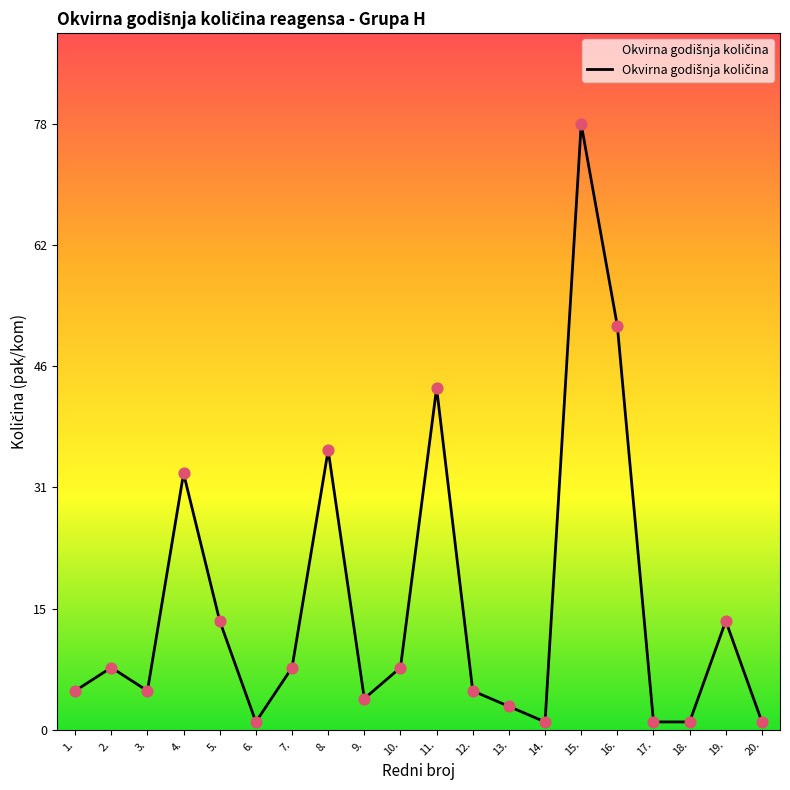

Which has a higher value, 7. or 3.?

7.